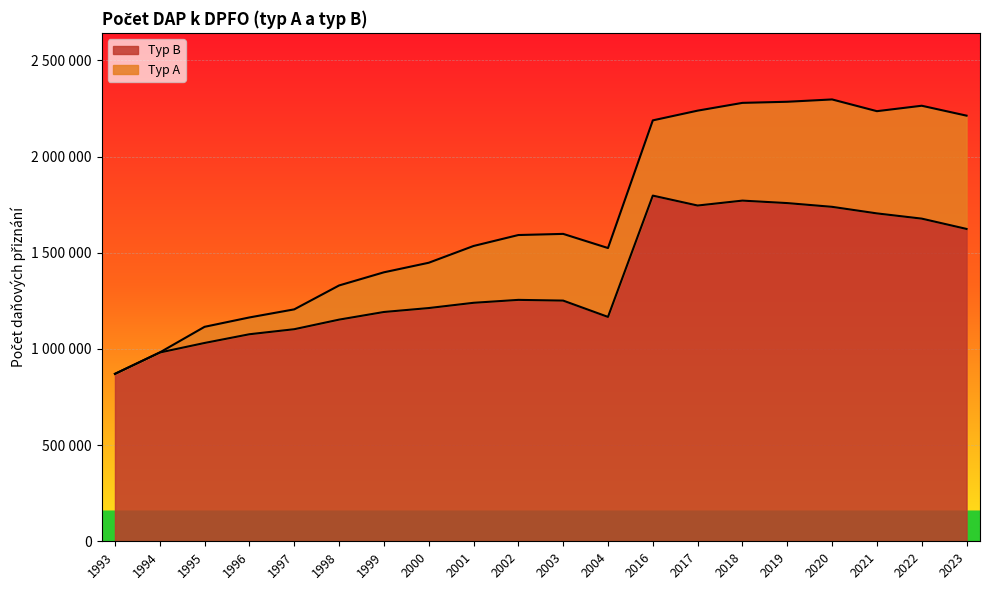

What is the smallest value displayed?

870443